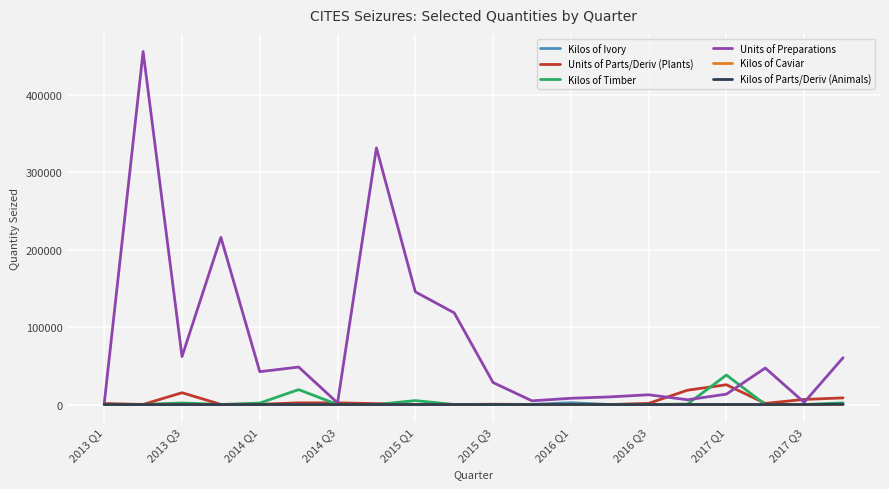

What is the sum of all Units of Preparations values?

1617338.0